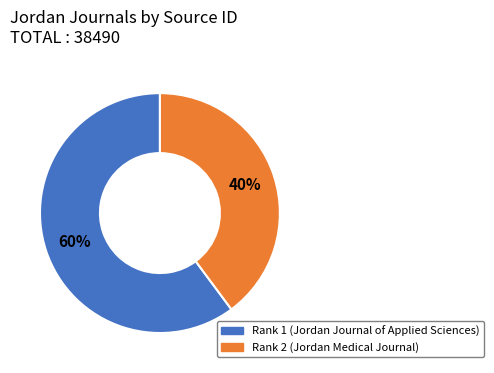

Combined, do Rank 1 (Jordan Journal of Applied Sciences) and Rank 2 (Jordan Medical Journal) account for over 50%?

Yes